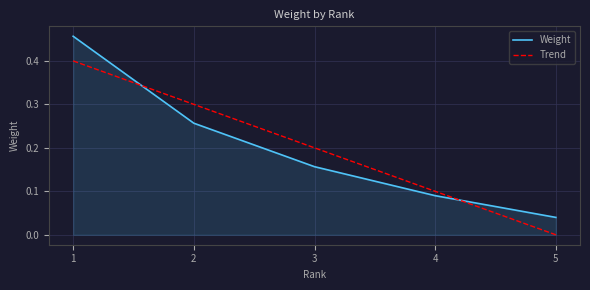

At which label is Trend closest to 0?

5